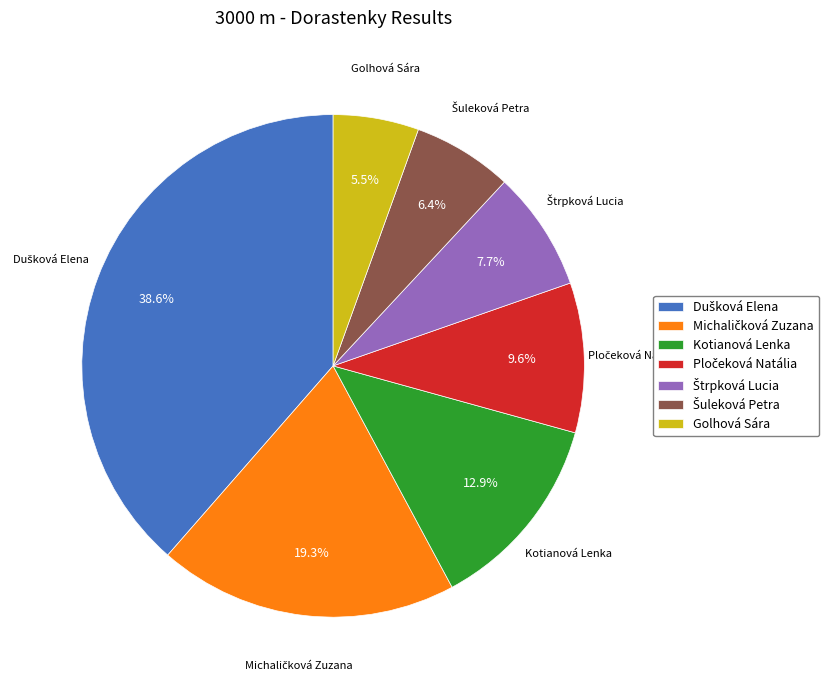

What percentage is the Kotianová Lenka slice, to the nearest percent?

13%